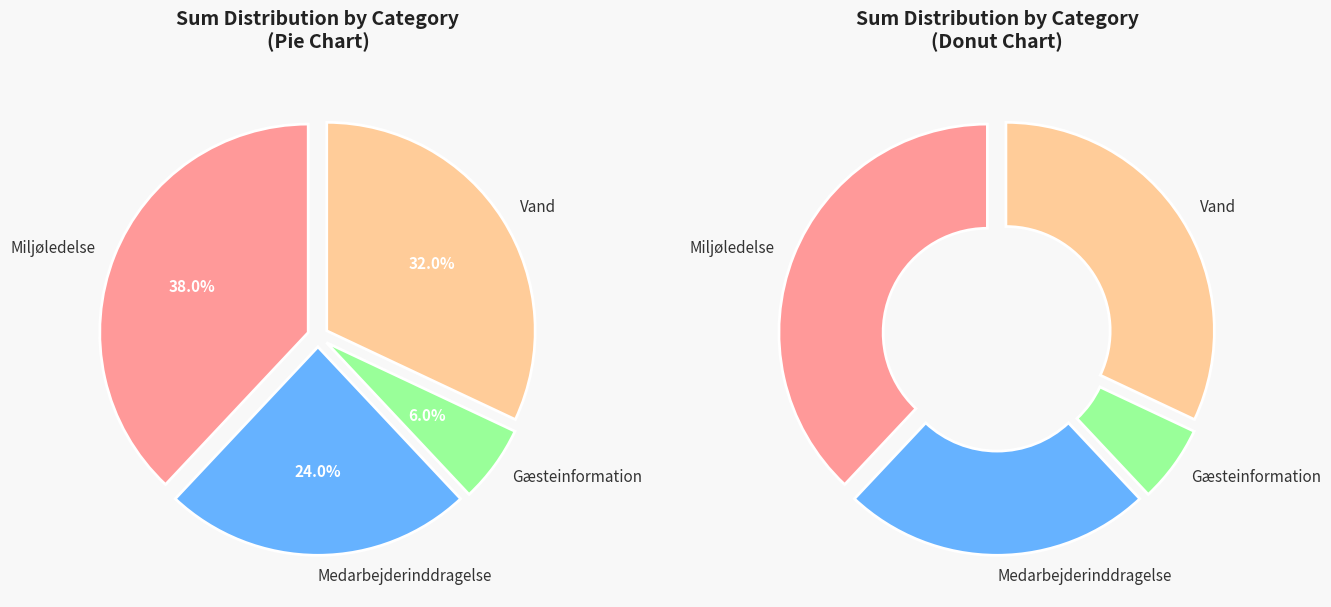

Is there any slice that represents more than half of the pie?

No